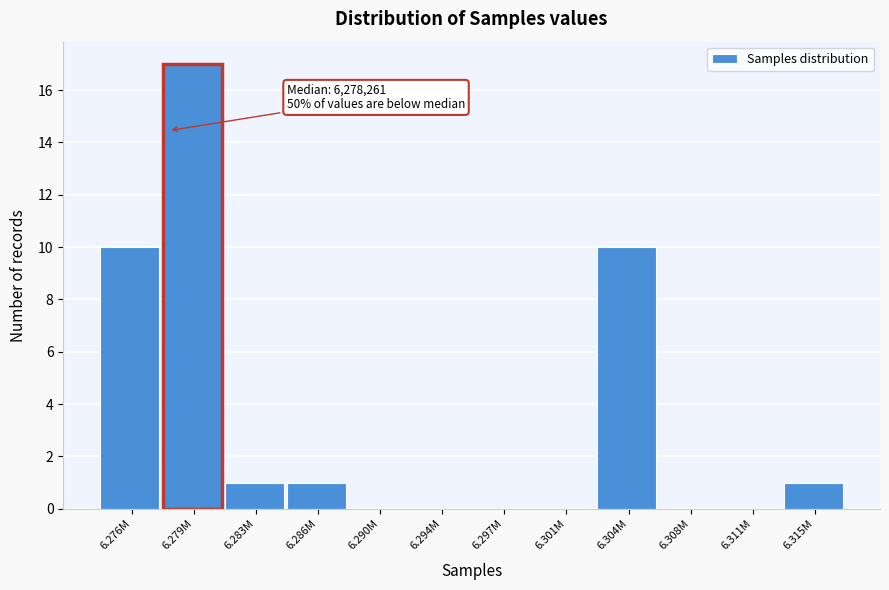

Reading left to right, extract all data points from this chart.

6.276M=10	6.279M=17	6.283M=1	6.286M=1	6.290M=0	6.294M=0	6.297M=0	6.301M=0	6.304M=10	6.308M=0	6.311M=0	6.315M=1